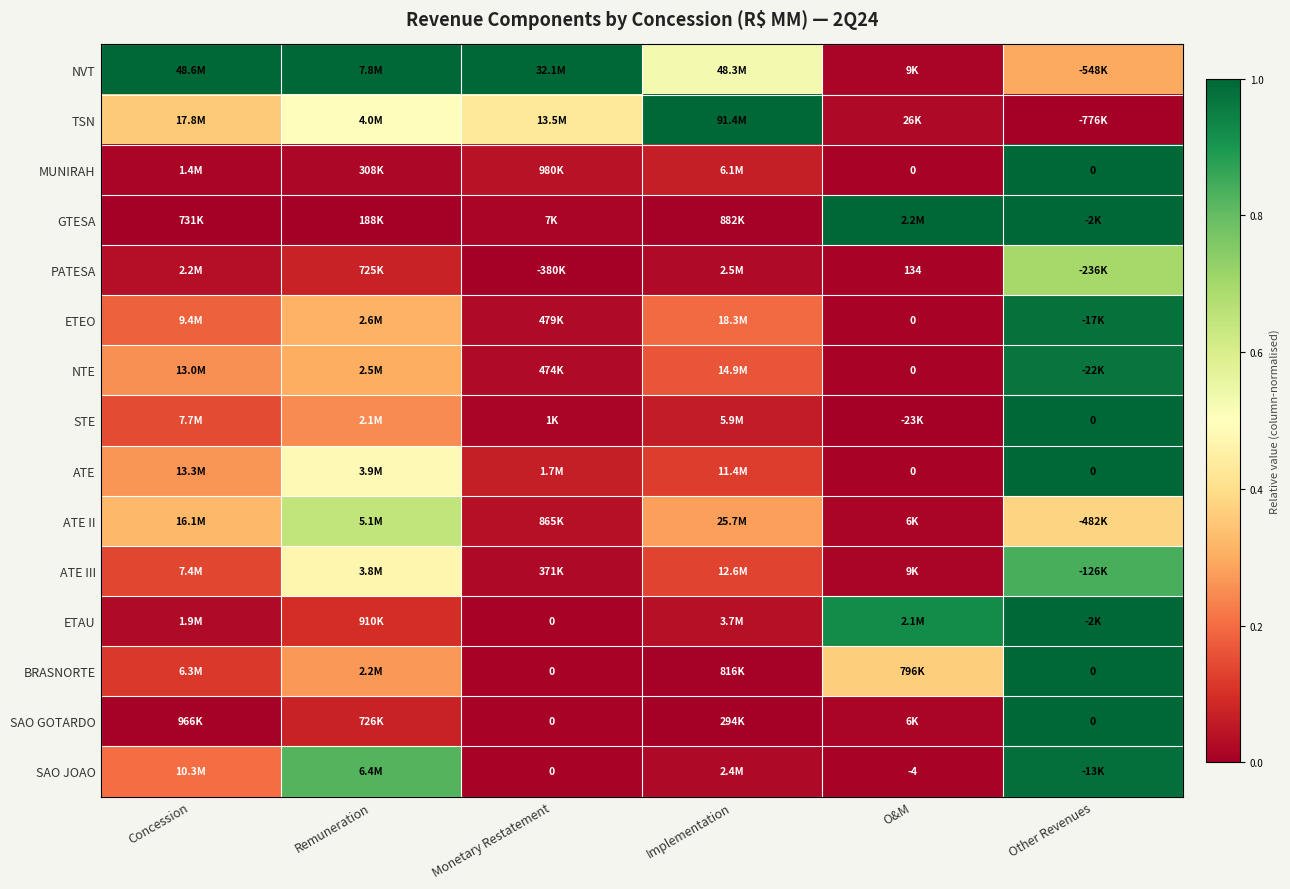

Which series has the largest total across all categories?

NVT